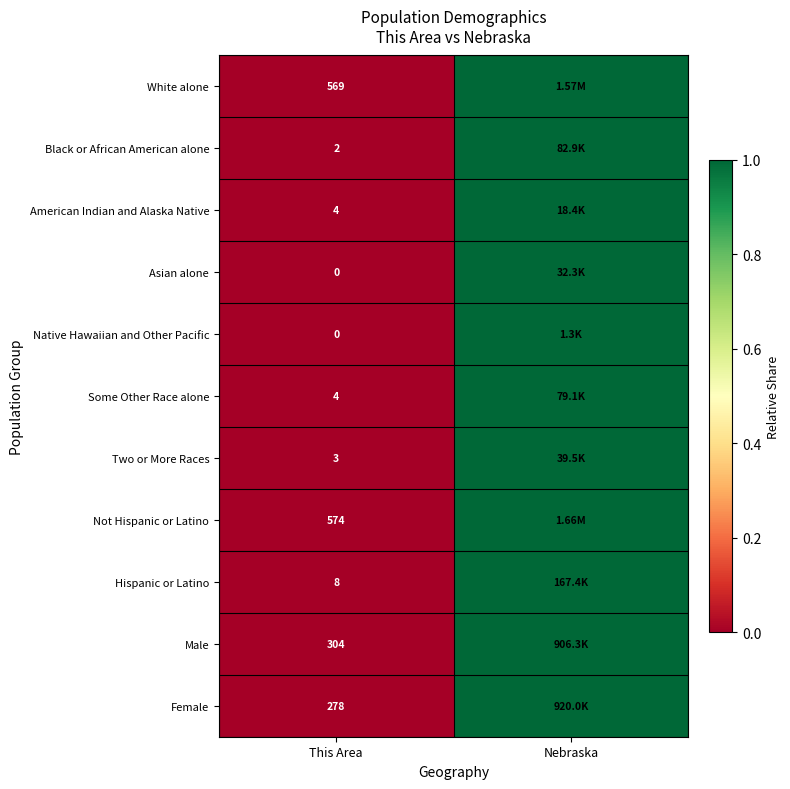

What is the spread (max minus min) of values at This Area?

574